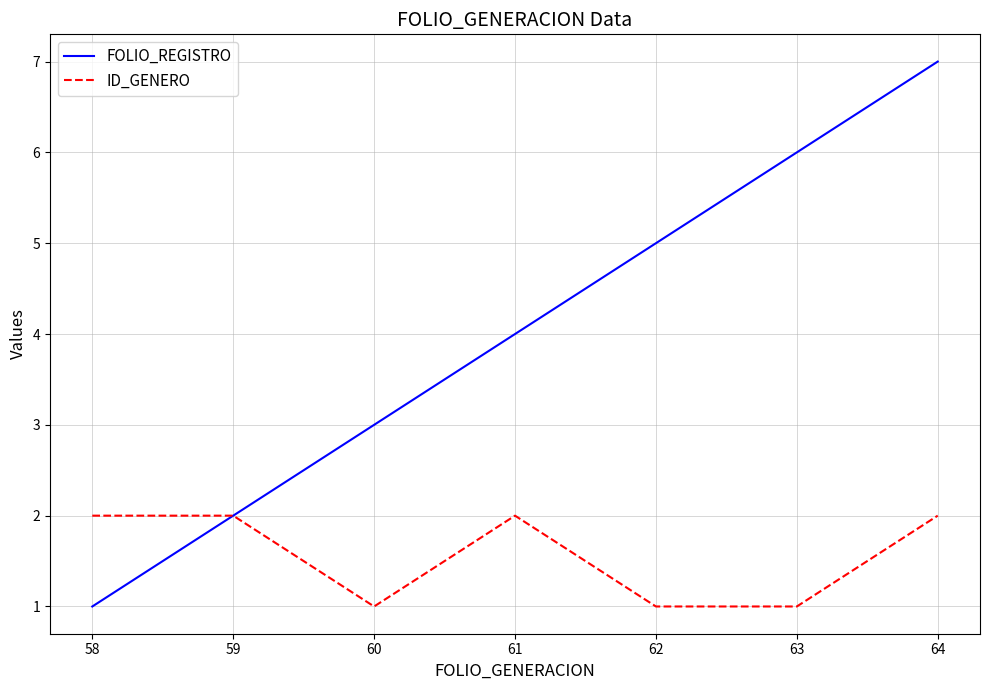

True or false: ID_GENERO has a value of 1 at 60.

True